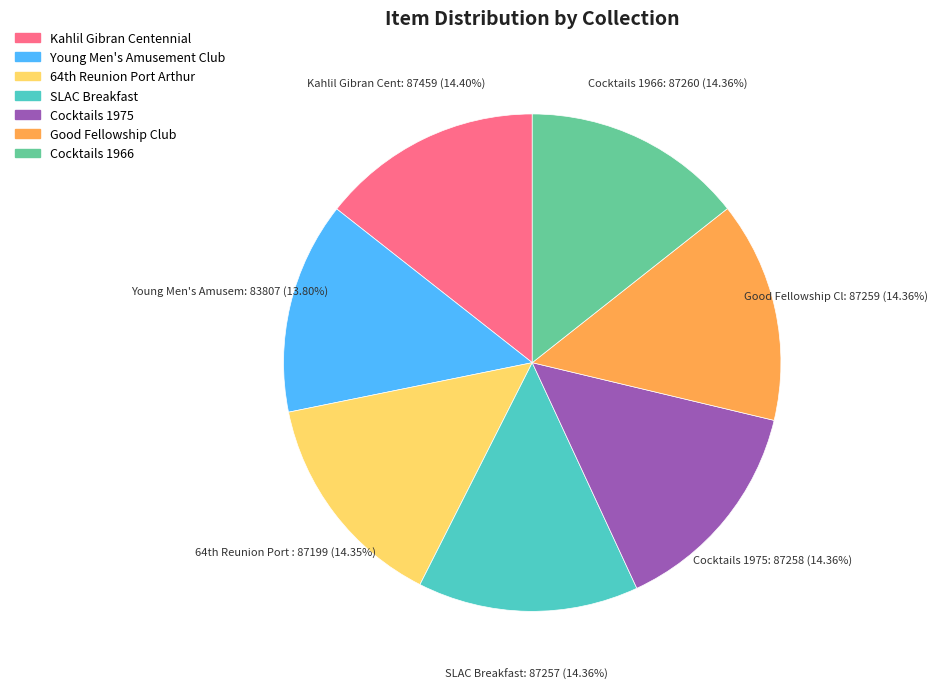

What percentage is NOT represented by SLAC Breakfast?

85.6%